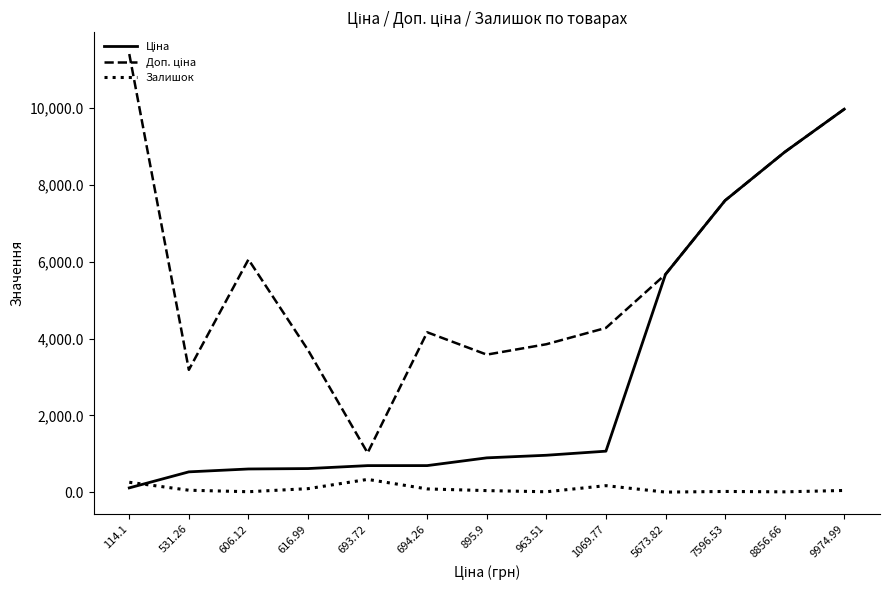

At which category is the sum across all series the highest?

9974.99